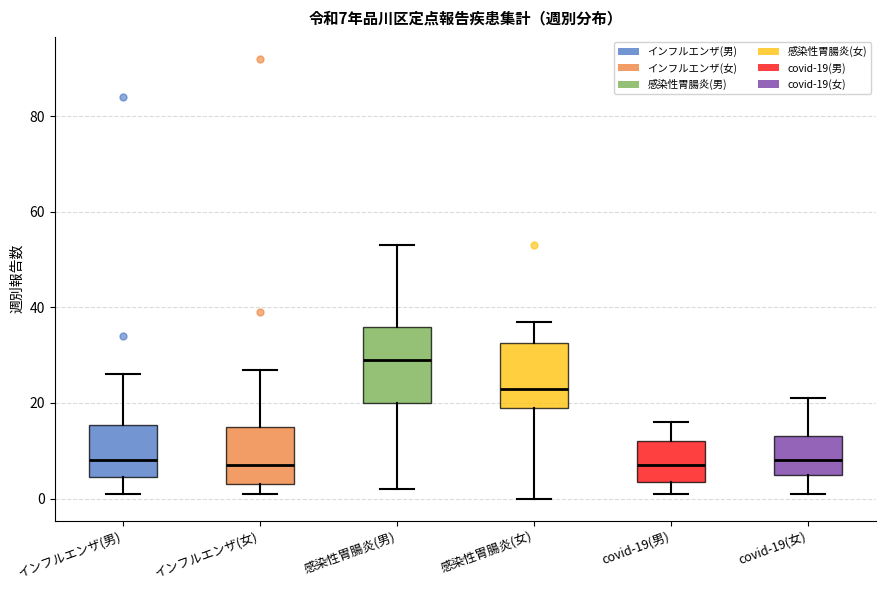

Which box is the tallest, from its lower edge to its upper edge?

感染性胃腸炎(男)